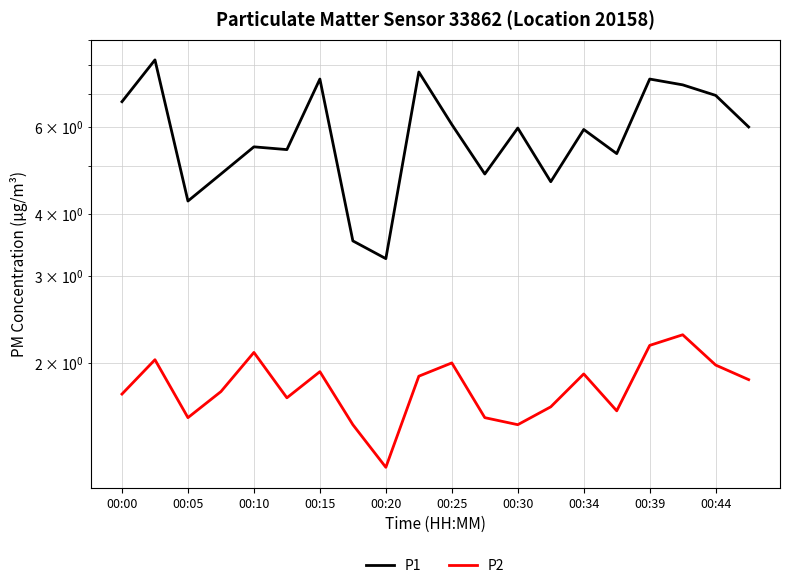

Reading right to left, transcribe all the data shown in this chart.

P1: 6.0	7.0	7.3	7.5	5.3	5.9	4.7	6.0	4.8	6.1	7.8	3.2	3.5	7.5	5.4	5.5	4.8	4.2	8.2	6.8
P2: 1.9	2.0	2.3	2.2	1.6	1.9	1.6	1.5	1.6	2.0	1.9	1.2	1.5	1.9	1.7	2.1	1.8	1.6	2.0	1.7